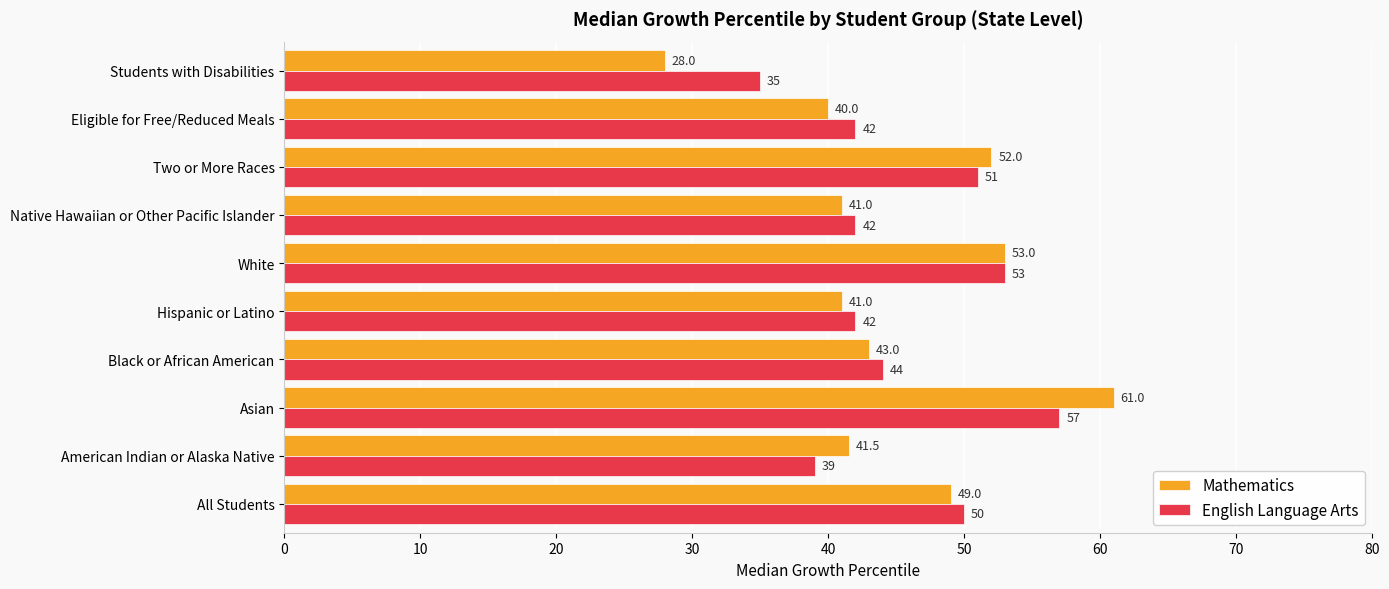

True or false: Mathematics has a value of 40.0 at Eligible for Free/Reduced Meals.

True